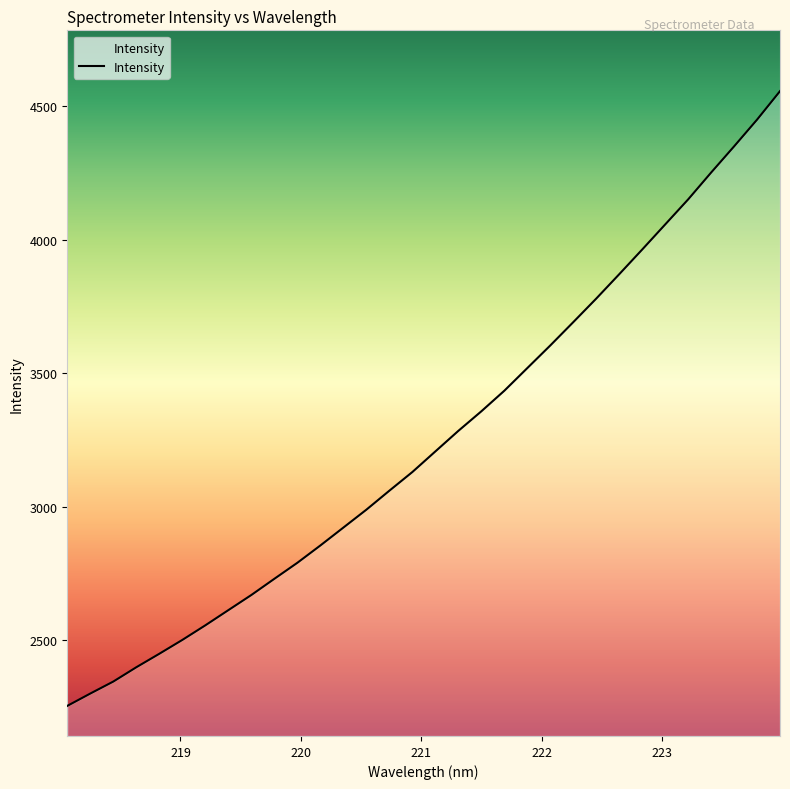

What is the maximum value shown in the chart?

4555.7